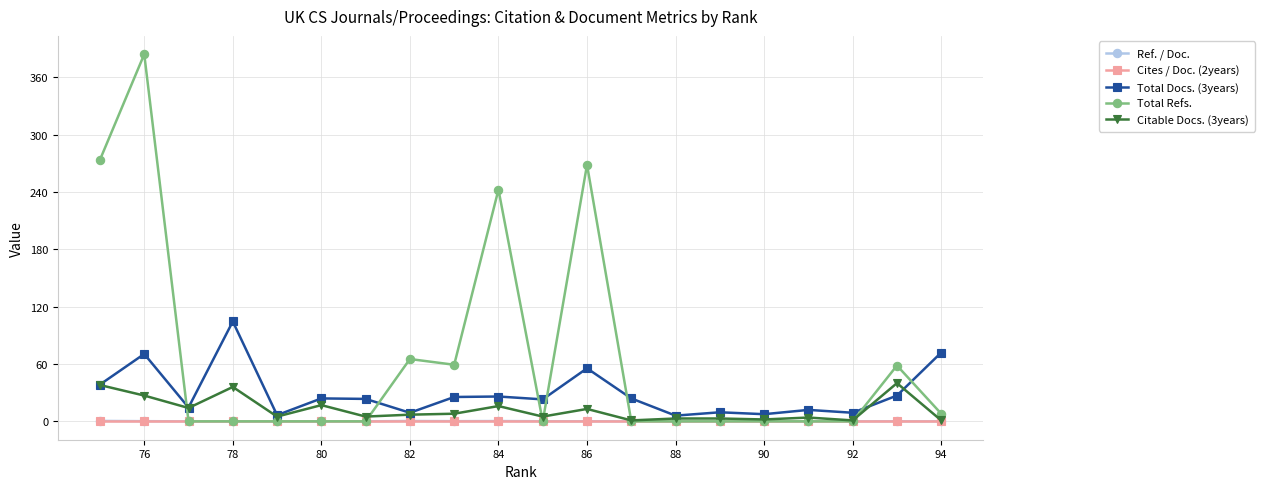

List the series in order of their peak value, highest first.

Total Refs., Total Docs. (3years), Citable Docs. (3years), Ref. / Doc., Cites / Doc. (2years)